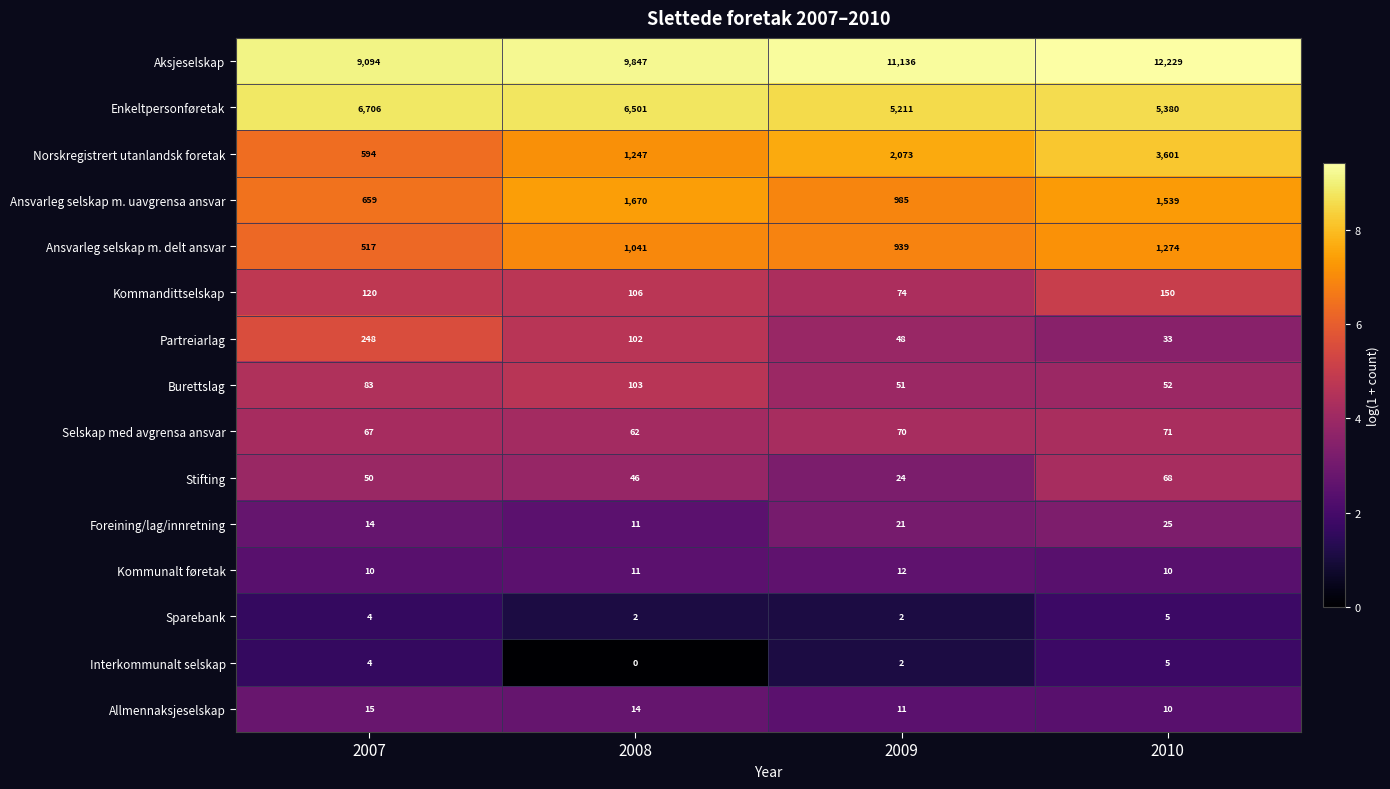

What is the difference between the Ansvarleg selskap m. delt ansvar values at 2007 and 2009?

422